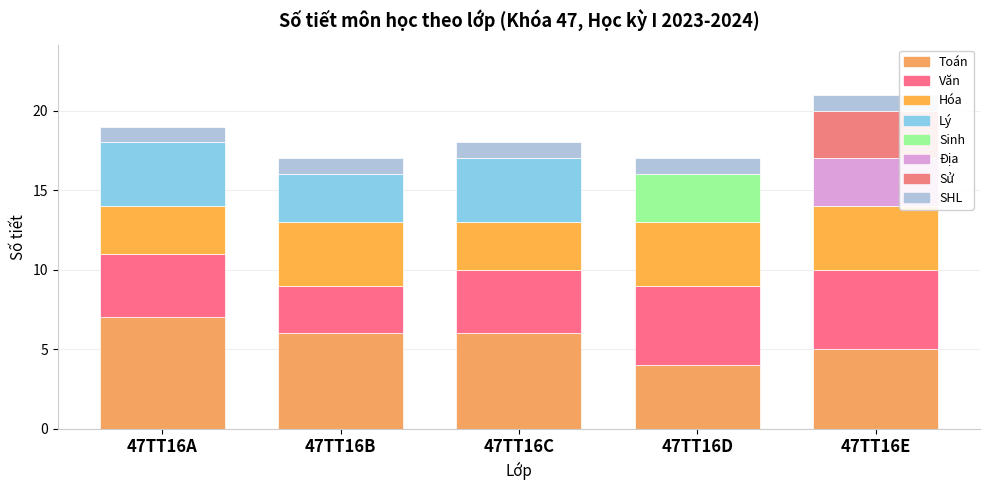

Count the number of data series in this chart.

8